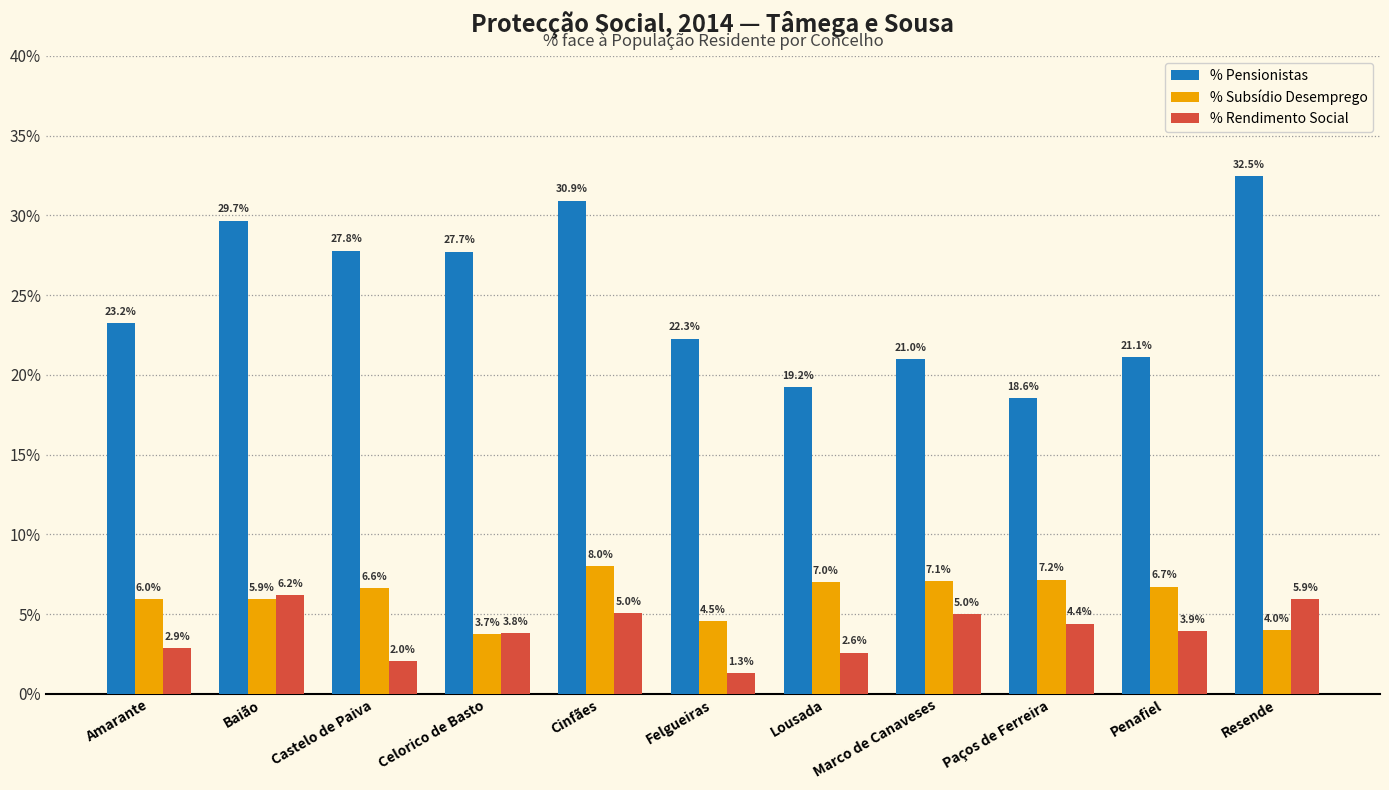

What position from the right is Cinfães?

7